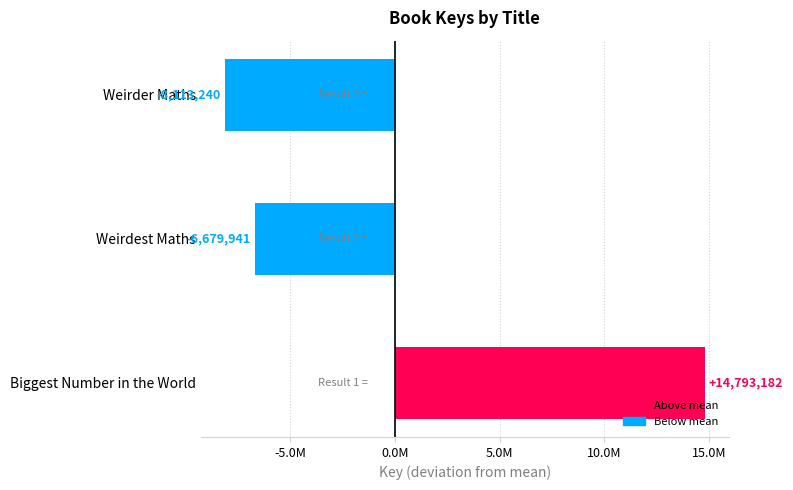

Are the bars horizontal?

Yes